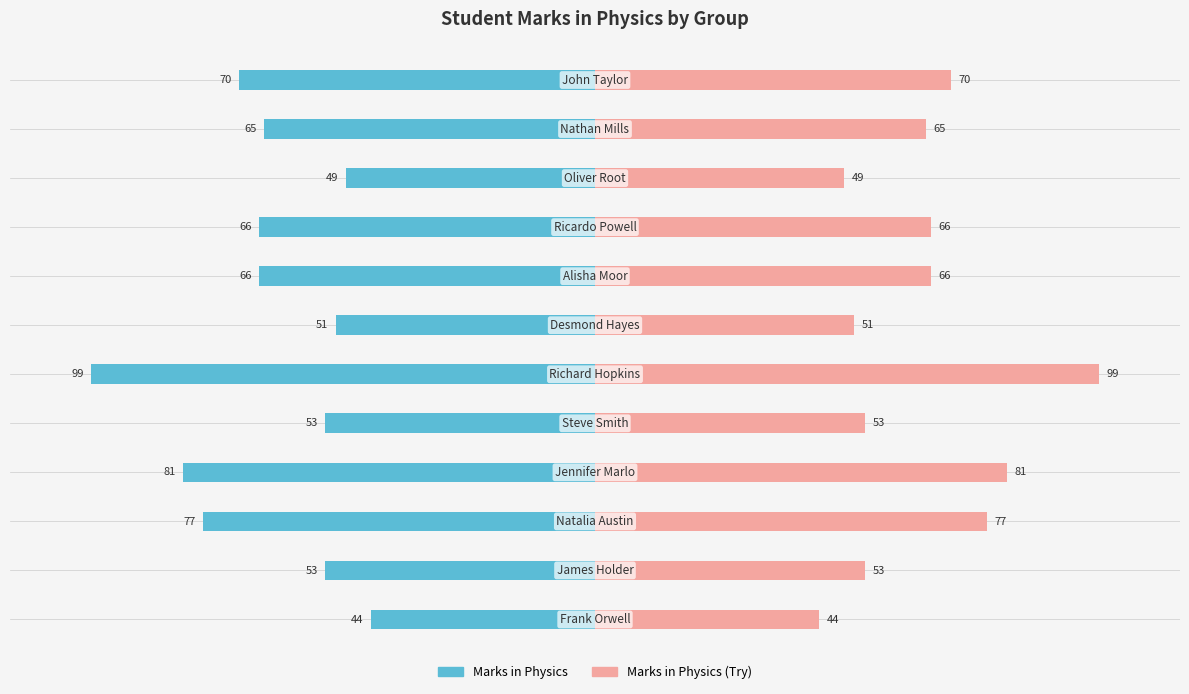

Is the value of Marks in Physics at −100 greater than the value of Marks in Physics (Try) at 50?

No